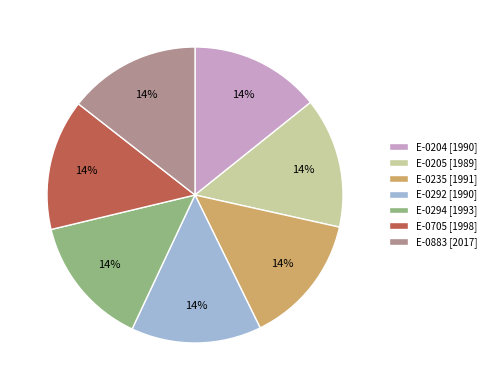

Combined, do E-0205 [1989] and E-0883 [2017] account for over 50%?

No